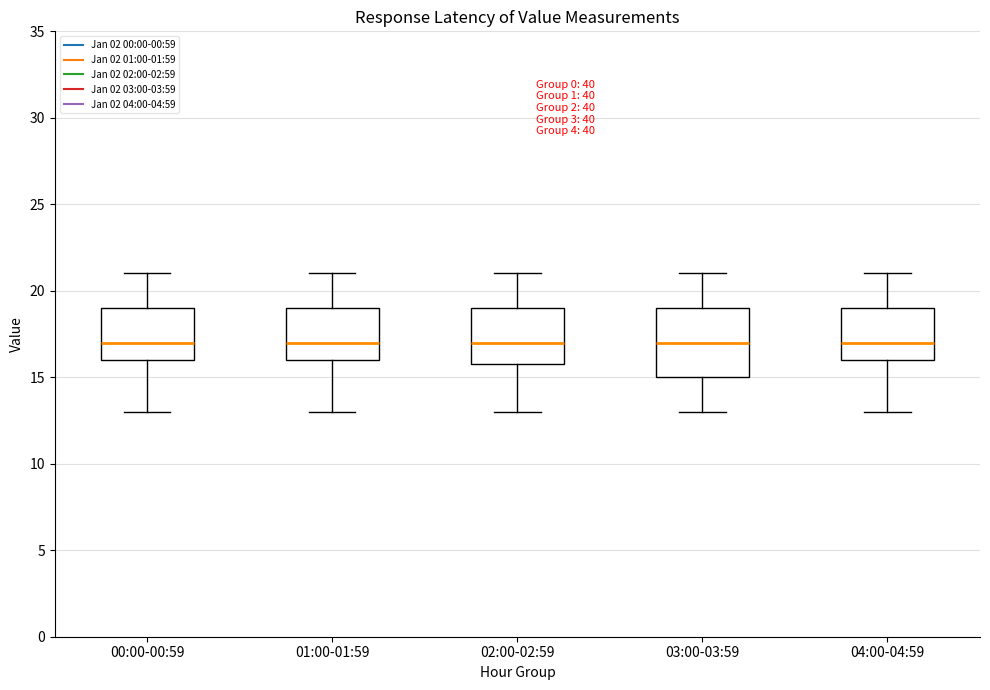

Where is the lower edge of the box for 00:00-00:59 on the y-axis? The values are not printed on the chart, so give them approximately, as read against the axis.

16